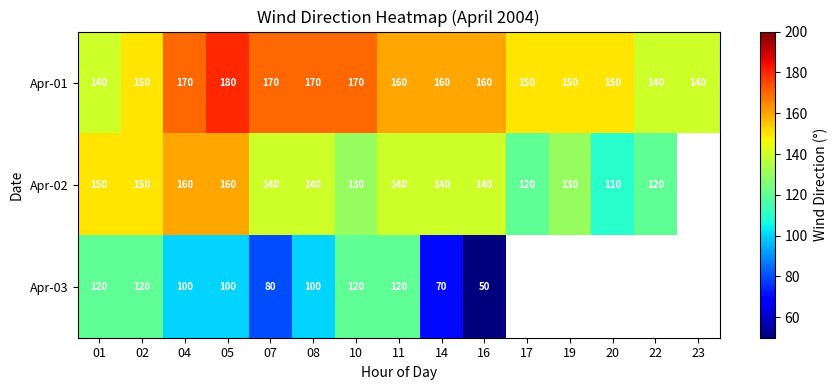

What value does the Apr-01 series have at 01, to the nearest 5?

140